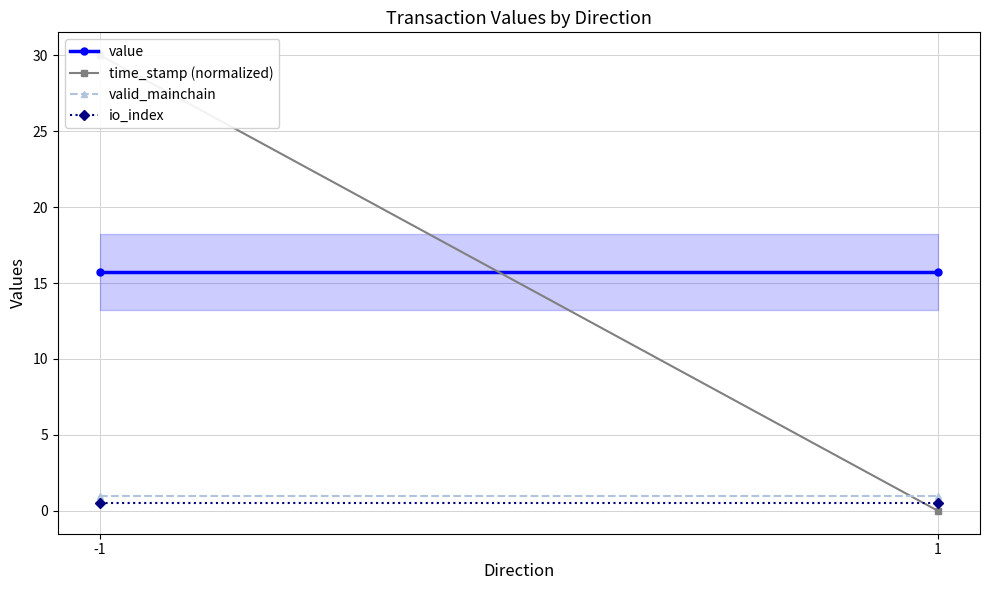

Is this an area chart (filled region under the line)?

No